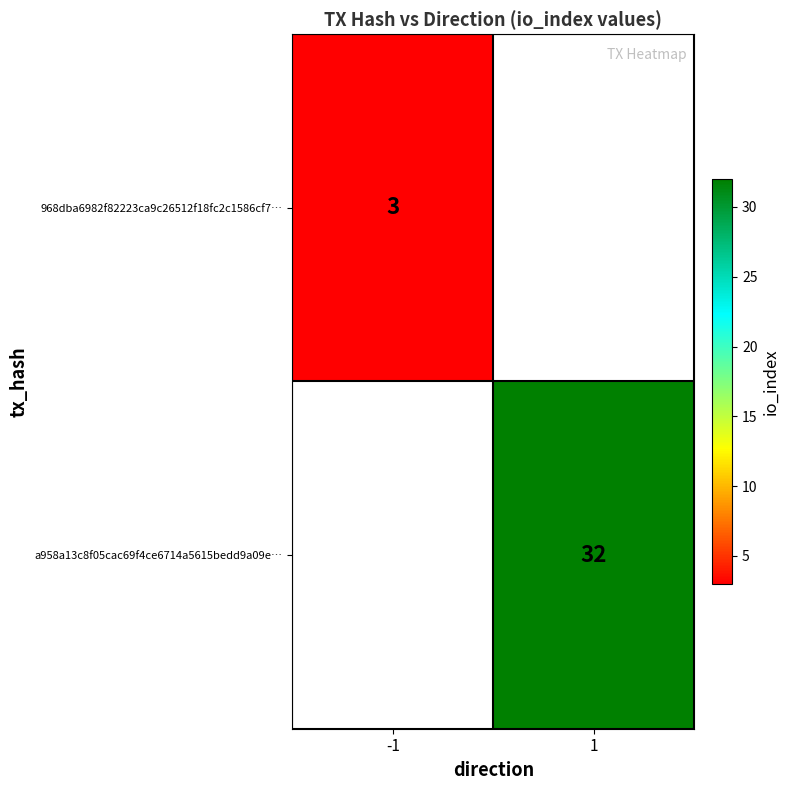

What is the greatest value displayed?

32.0